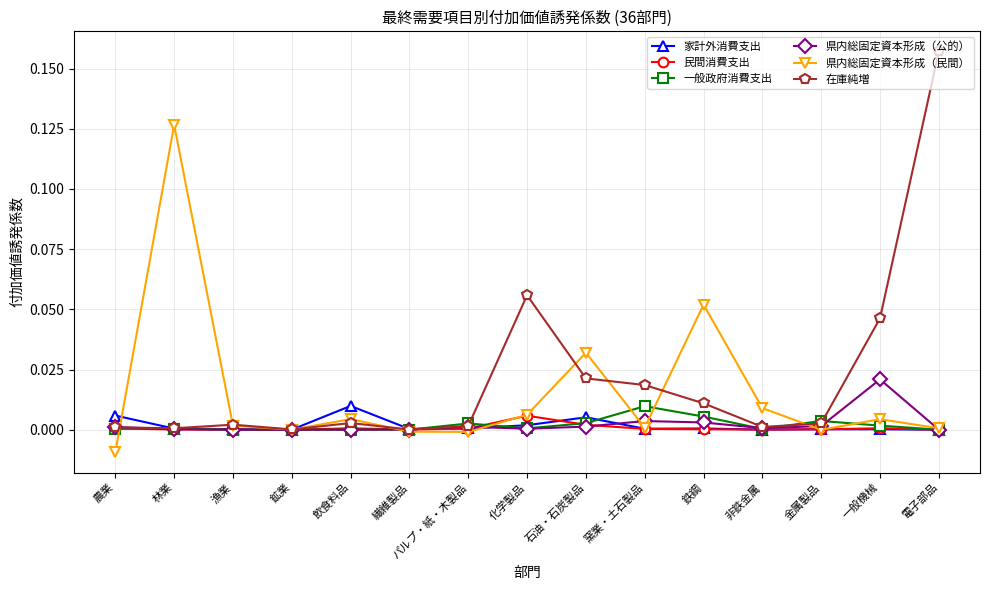

At which category is the sum across all series the highest?

電子部品